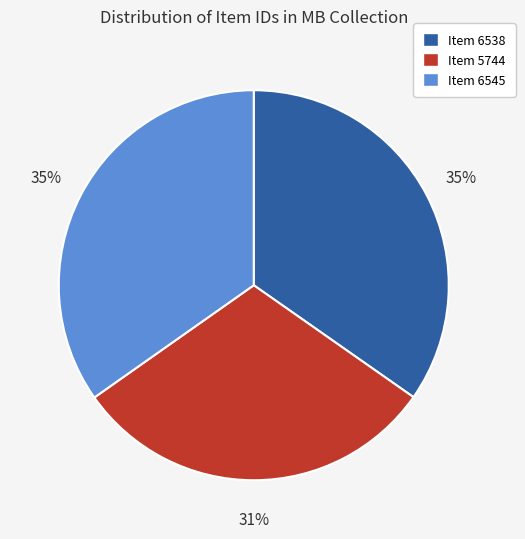

What is the smallest slice in the pie chart?

Item 5744